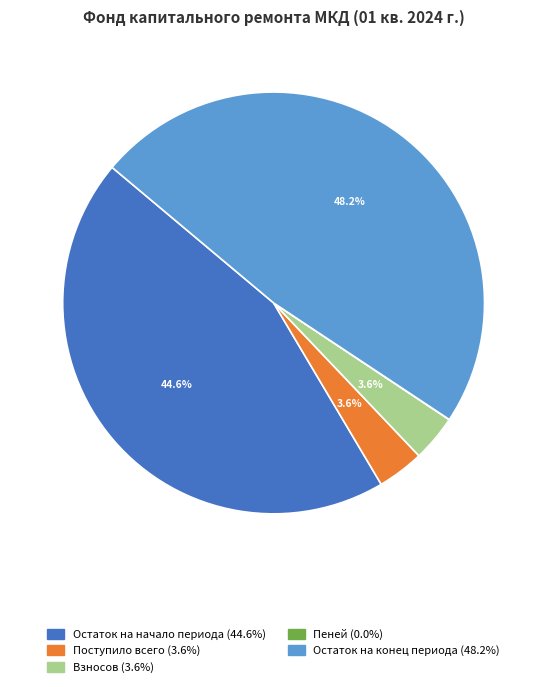

Does any single category account for the majority?

No